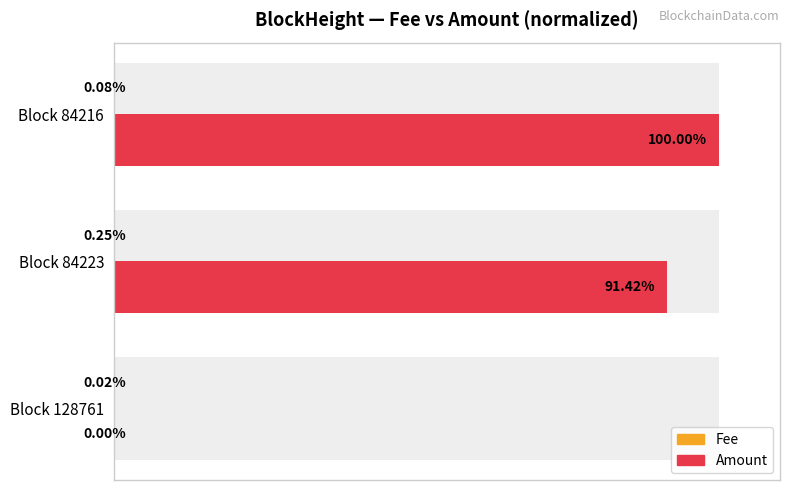

Reading left to right, list all the values displayed in this chart.

Fee: 0.0	0.2	0.1
Amount: 0.0	91.4	100.0